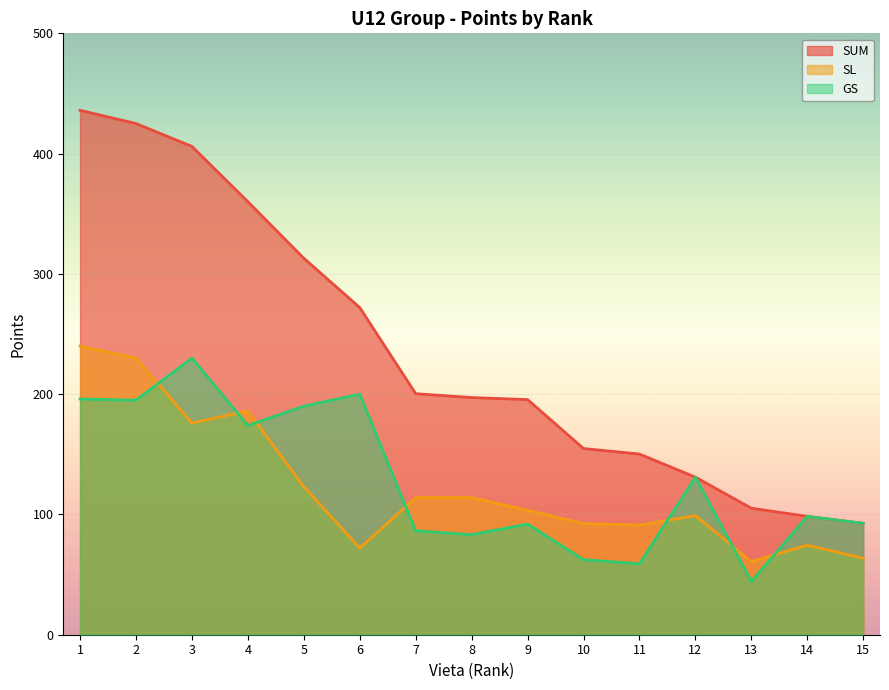

True or false: GS and SUM intersect in this chart.

False